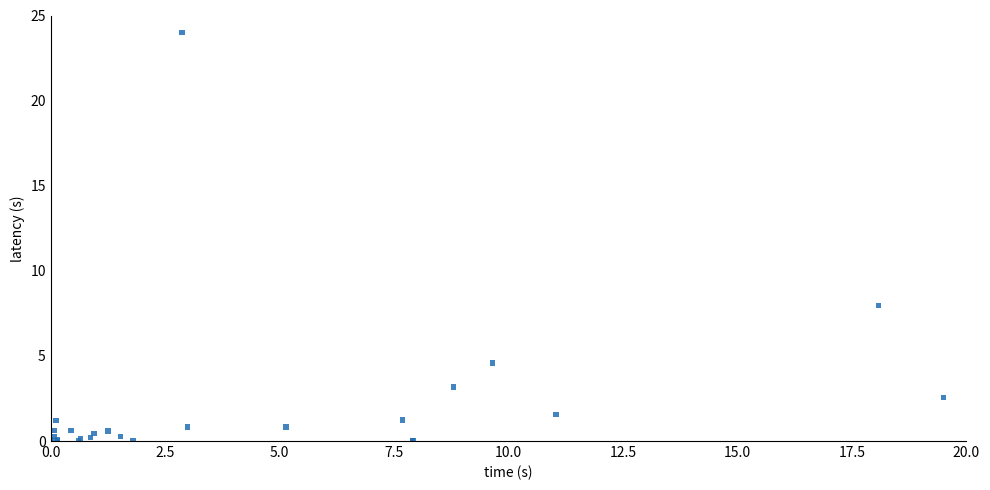

What Y value in the scatter plot is closest to 12?

7.9